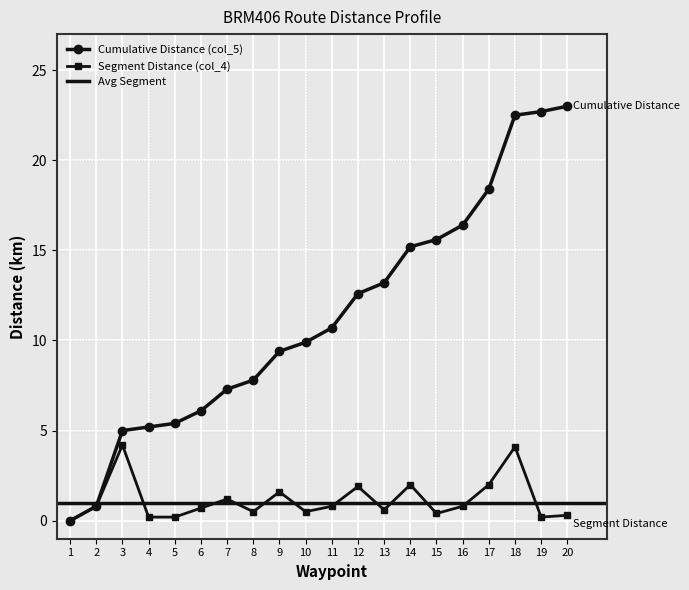

Which series has the widest spread of values?

Cumulative Distance (col_5)